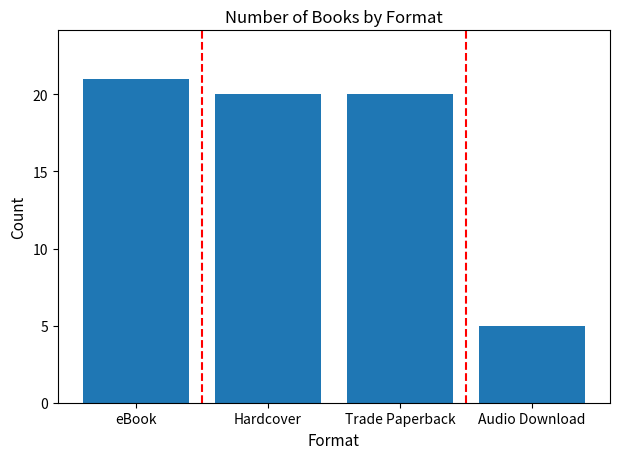

What is the sum of all values?

66